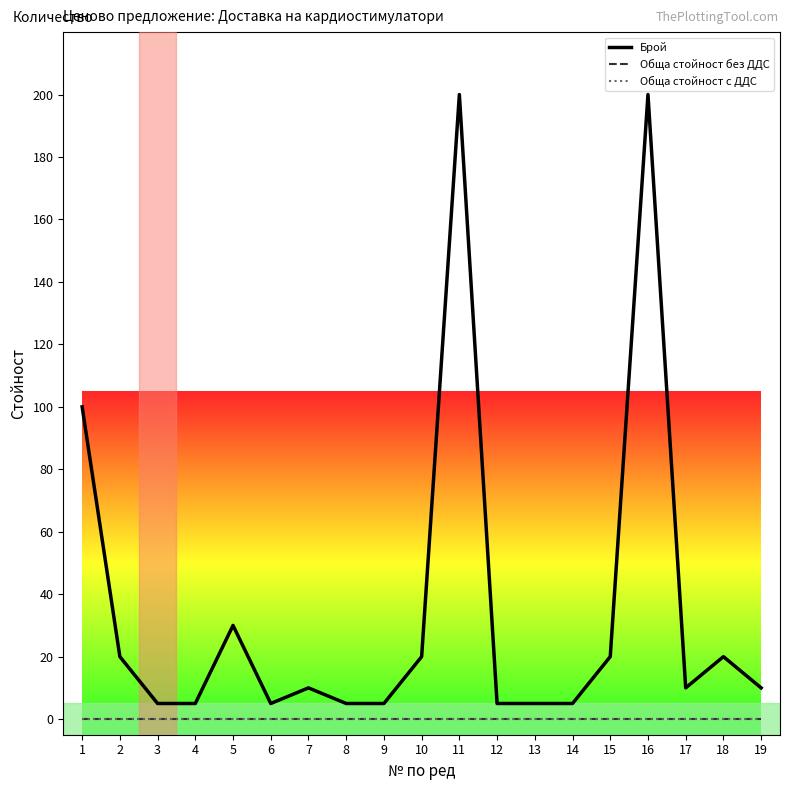

How many lines are shown in the chart?

3